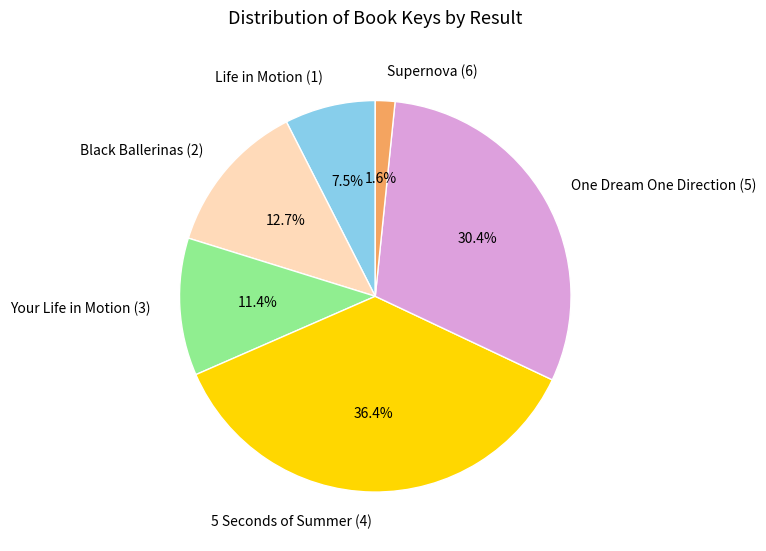

Rank the categories by value from highest to lowest.

5 Seconds of Summer (4), One Dream One Direction (5), Black Ballerinas (2), Your Life in Motion (3), Life in Motion (1), Supernova (6)